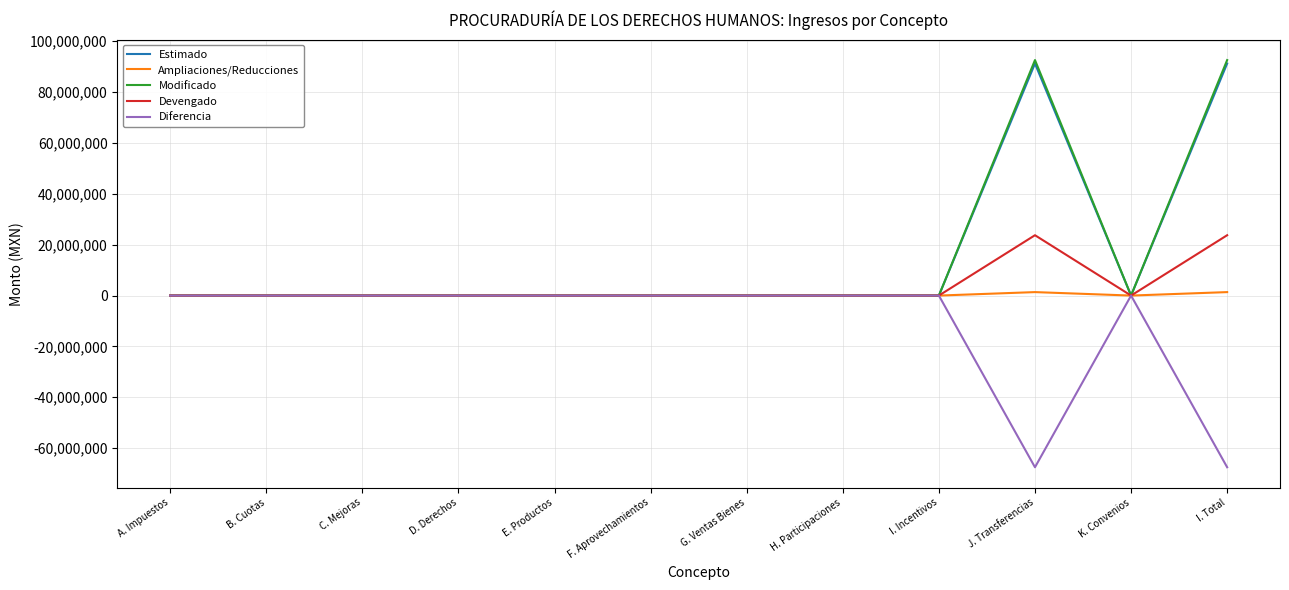

True or false: Ampliaciones/Reducciones has a value of 0.0 at D. Derechos.

True